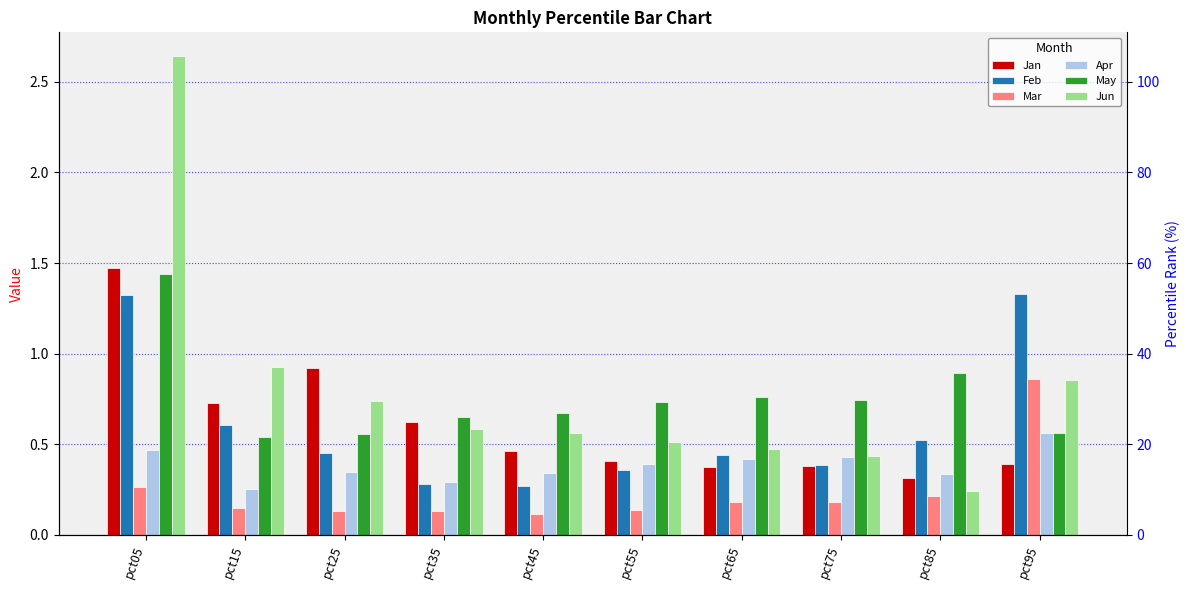

Rank the categories by Mar value from highest to lowest.

pct95, pct05, pct85, pct75, pct65, pct15, pct55, pct25, pct35, pct45